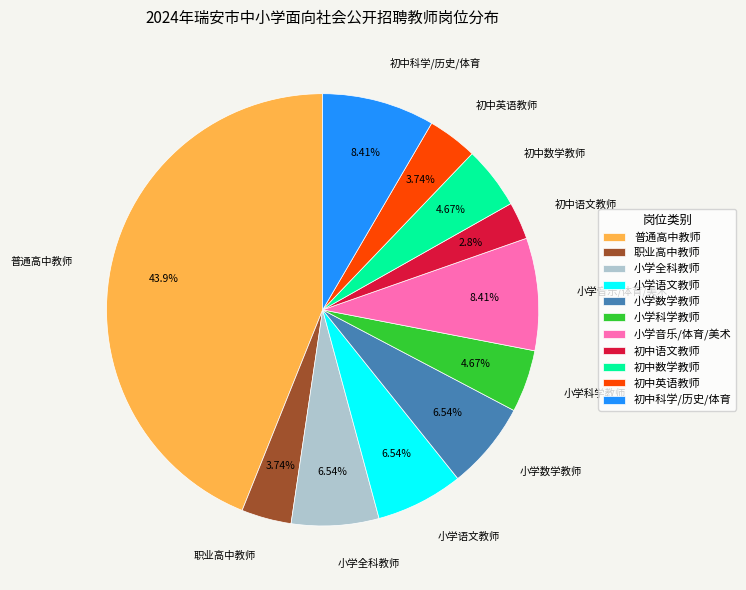

To the nearest percent, what is the difference between the largest and smallest slice percentages?

41%